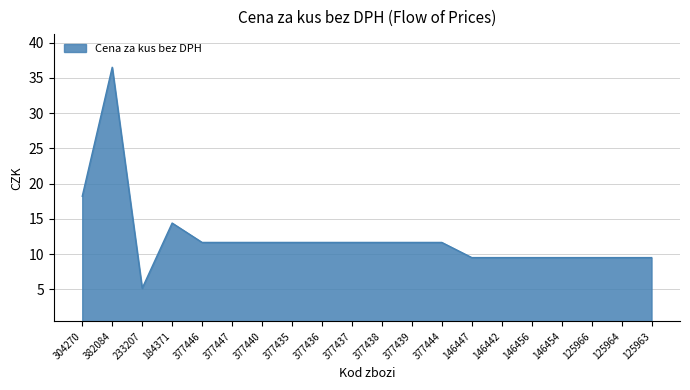

What is the greatest value displayed?

36.5